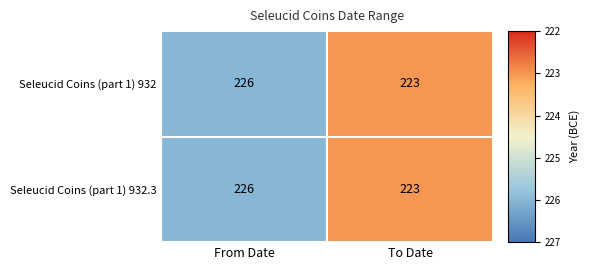

Reading left to right, transcribe all the data shown in this chart.

Seleucid Coins (part 1) 932: 226	223
Seleucid Coins (part 1) 932.3: 226	223